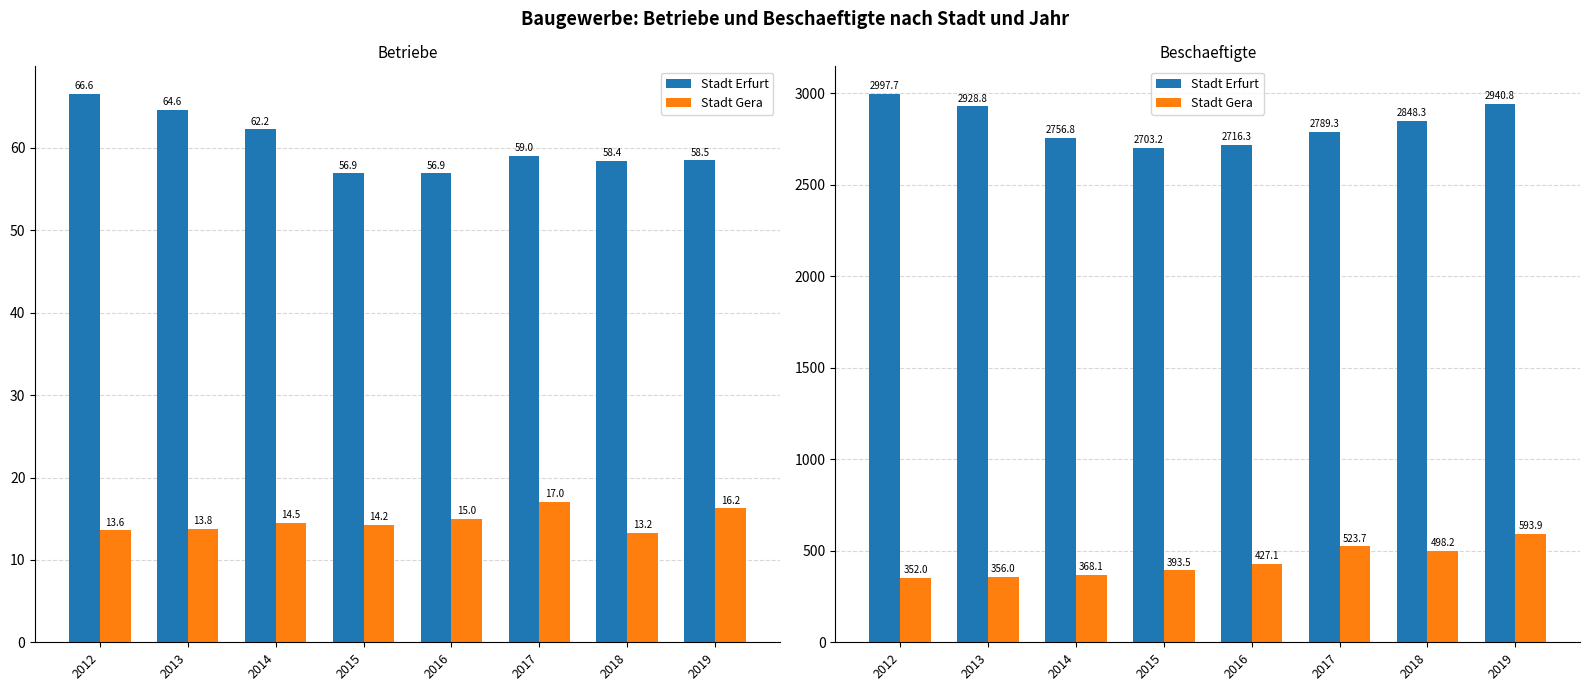

How many series are shown in this chart?

2